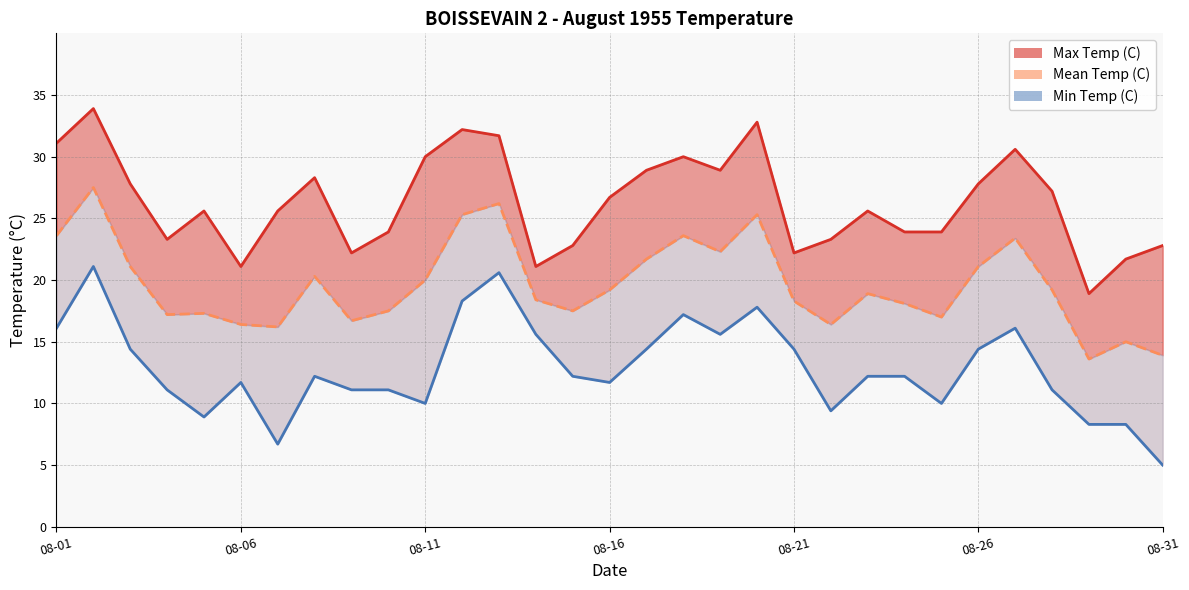

True or false: Mean Temp (C) has more than 1 interior local peaks.

True